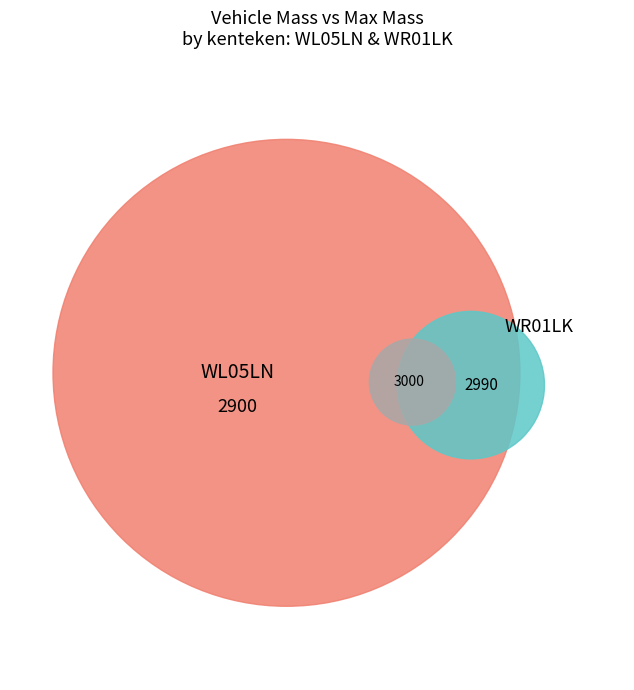

Rank the series by their maximum value, from lowest to highest.

massa_ledig_voertuig, toegestane_maximum_massa_voertuig